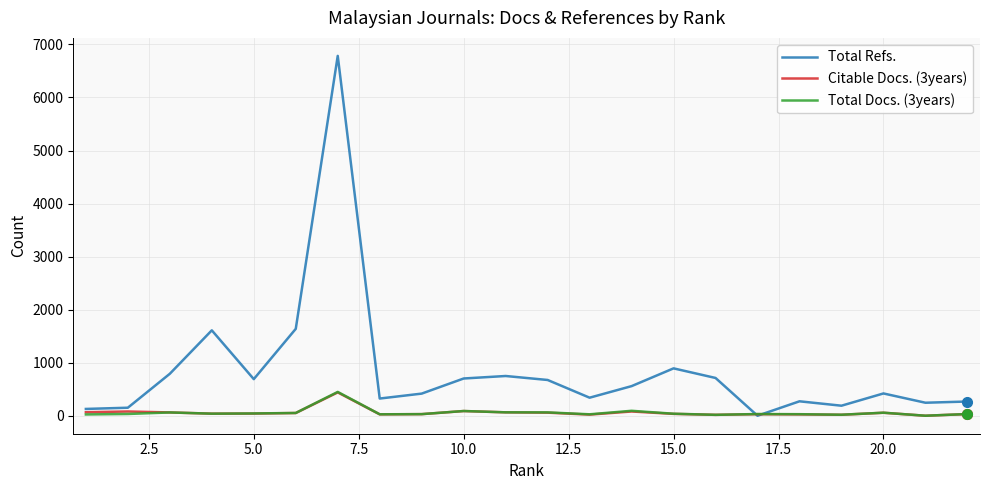

Which series ends up on top after the final intersection of Citable Docs. (3years) and Total Refs.?

Total Refs.